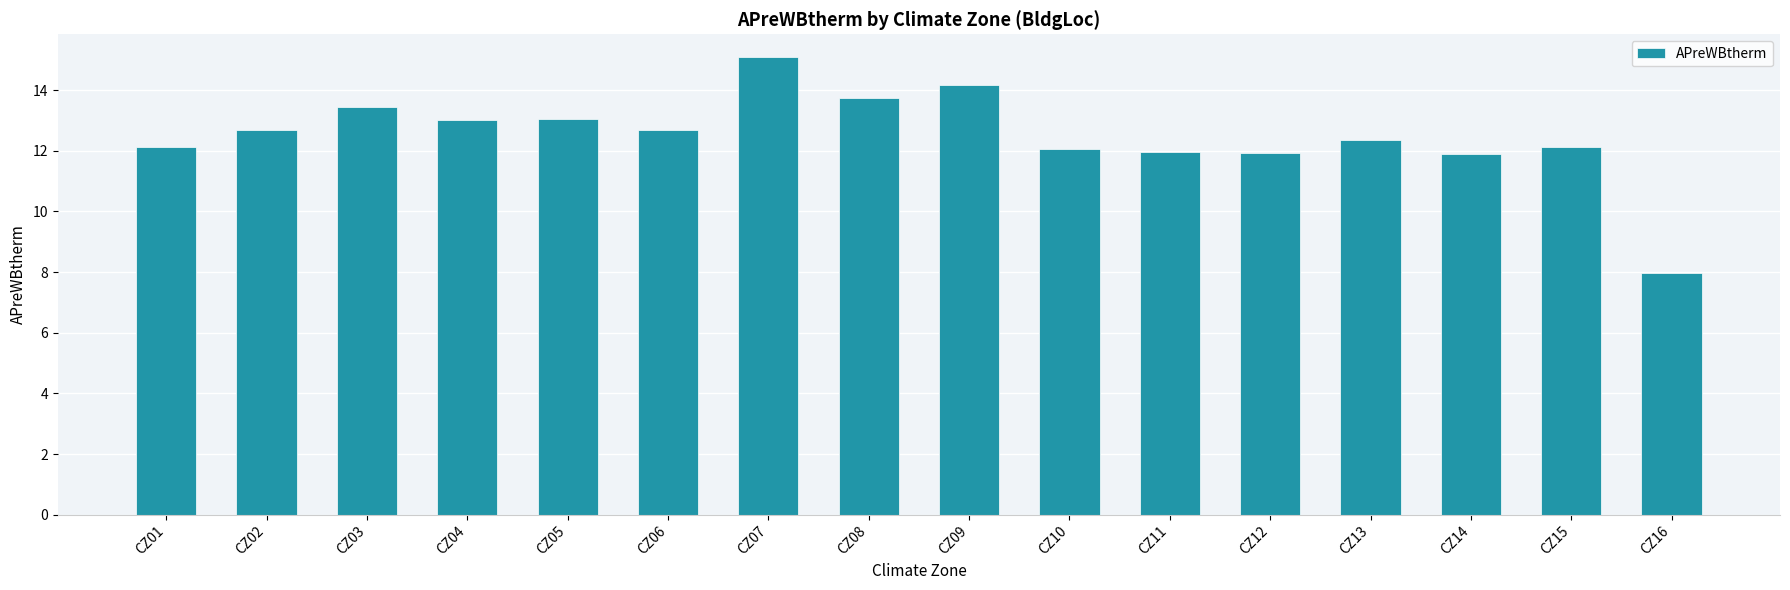

What is the average value?

12.5